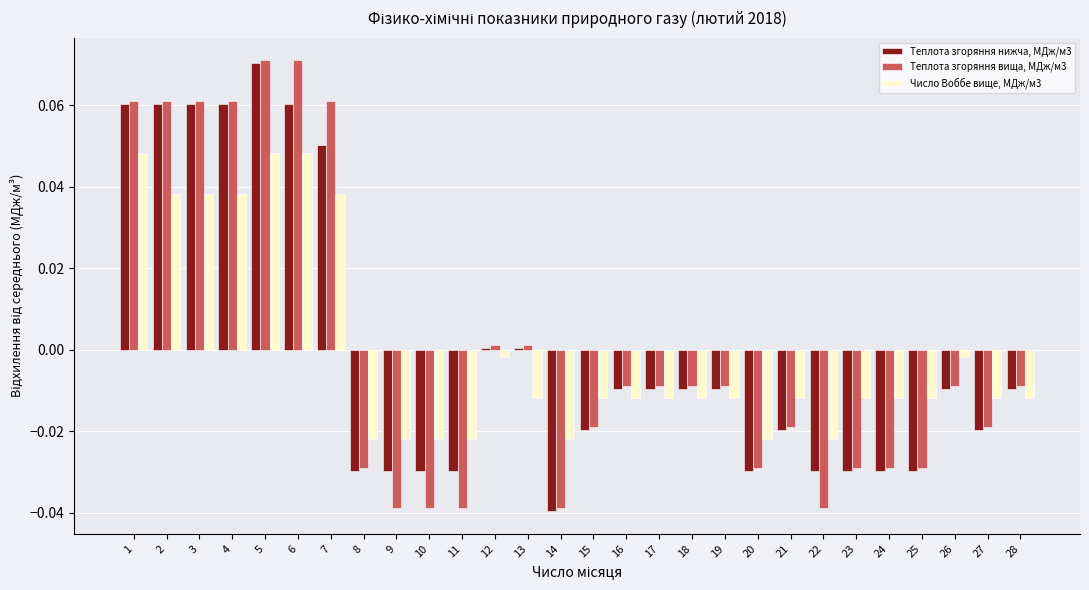

Is it true that Число Воббе вище, МДж/м3 equals 0.1 at 5?

False